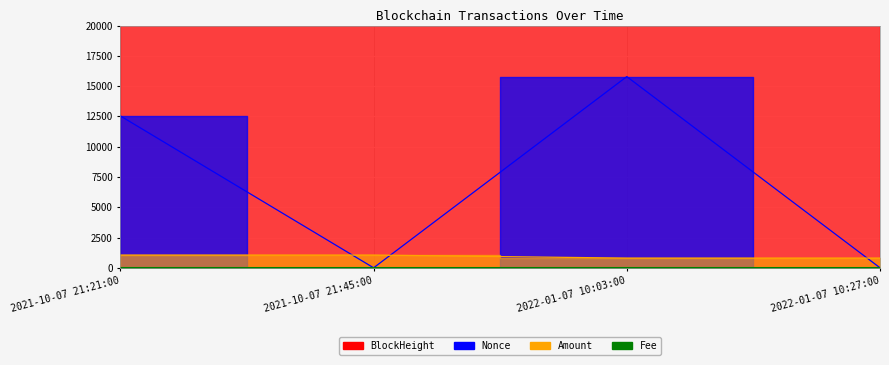

At how many categories does at least one series exceed 5872?

4